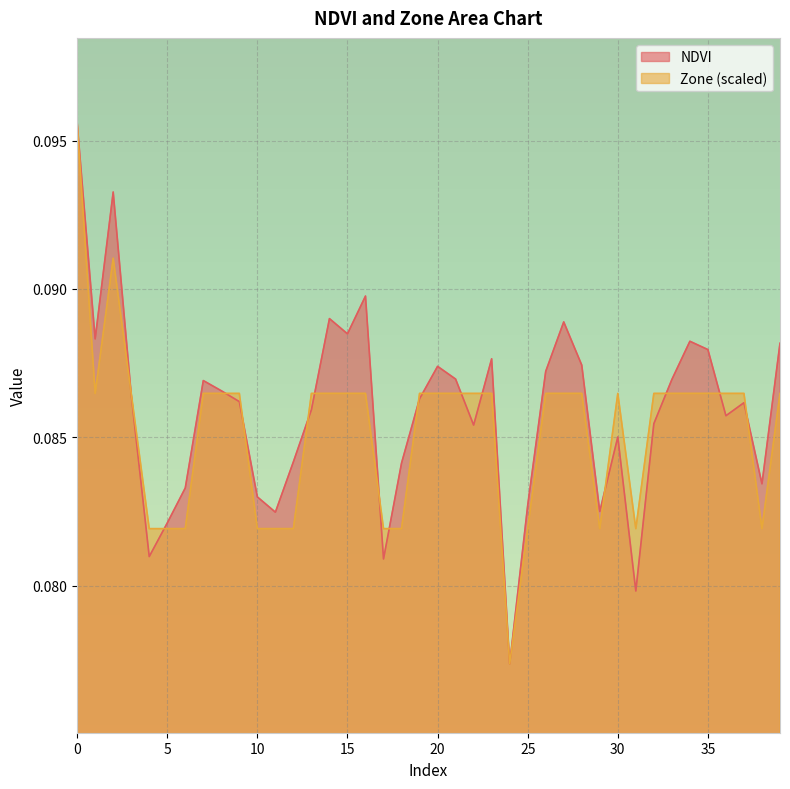

Which series has the widest spread of values?

NDVI